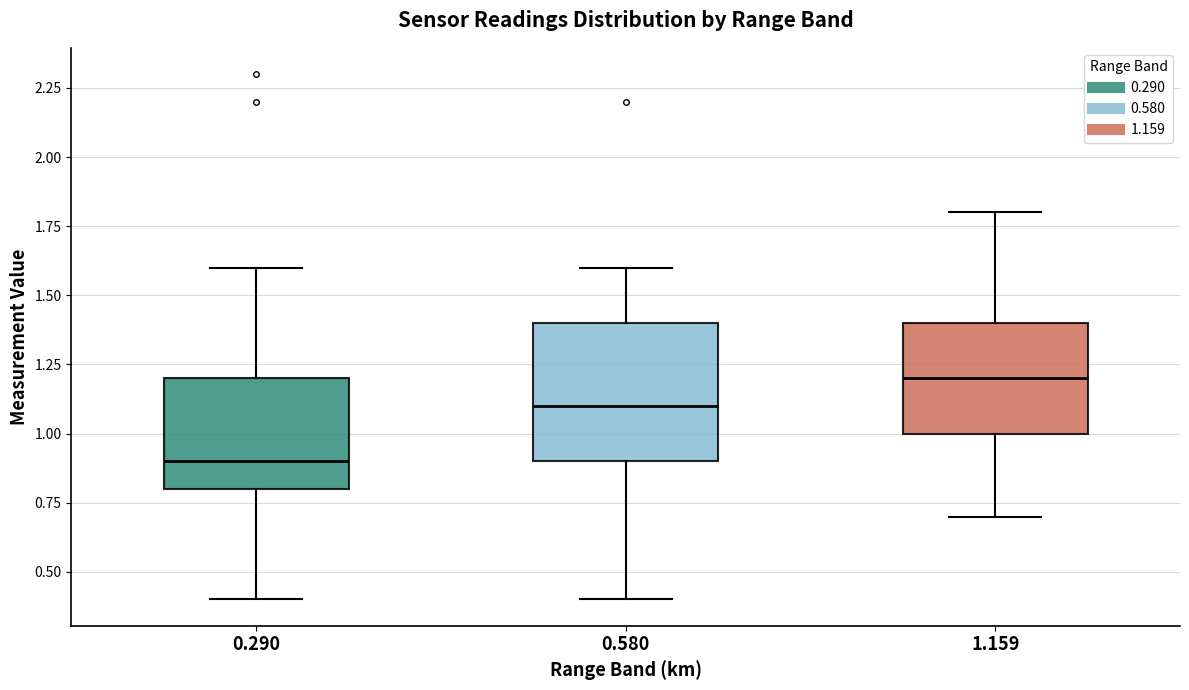

Which box is the tallest, from its lower edge to its upper edge?

0.580